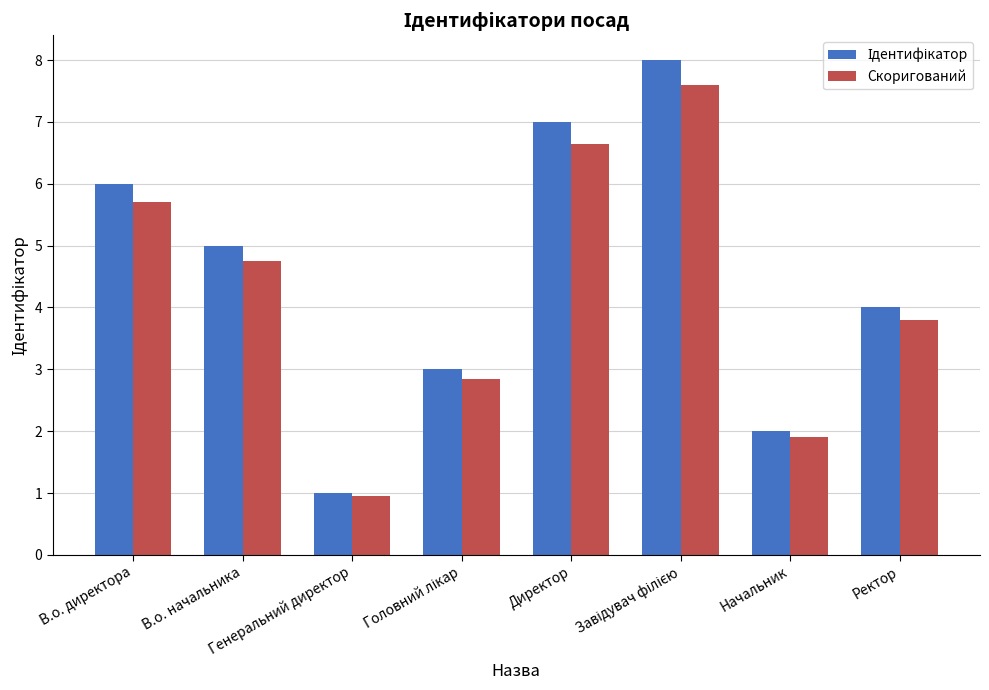

What is the sum of all Скоригований values?

34.2